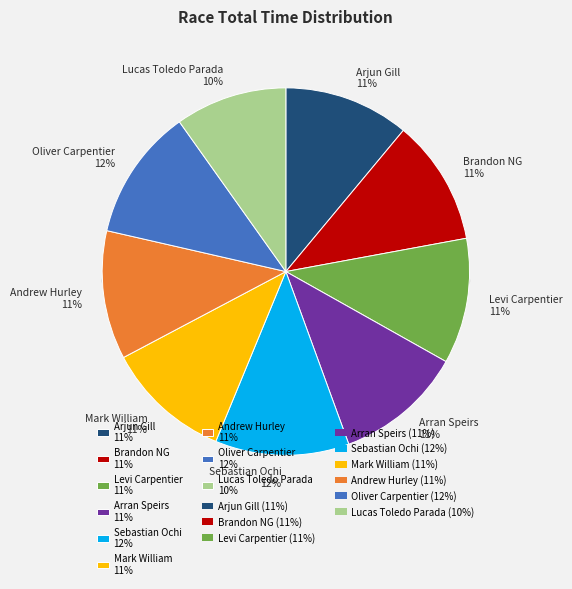

How many segments does this pie chart have?

9